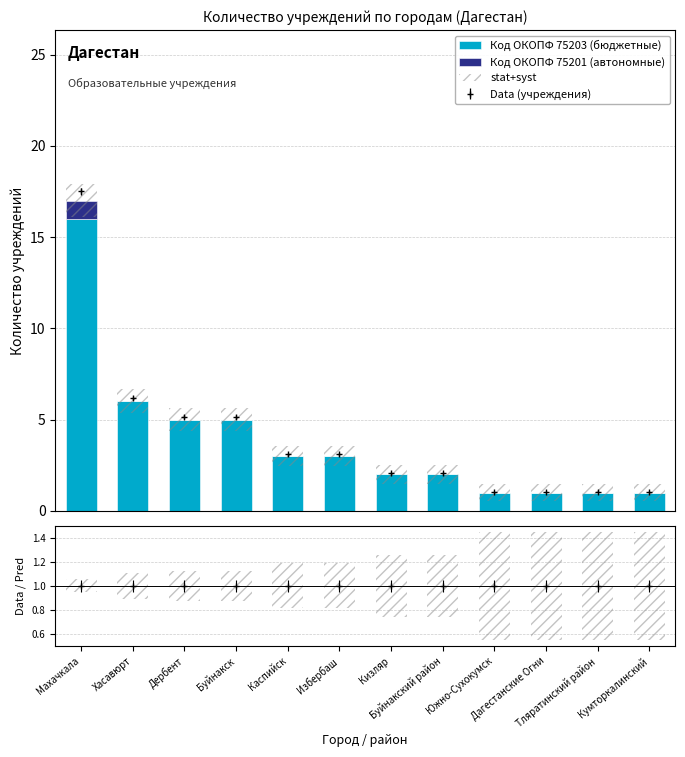

List the series in order of their overall mean, lowest first.

Код ОКОПФ 75201 (автономные), Код ОКОПФ 75203 (бюджетные)